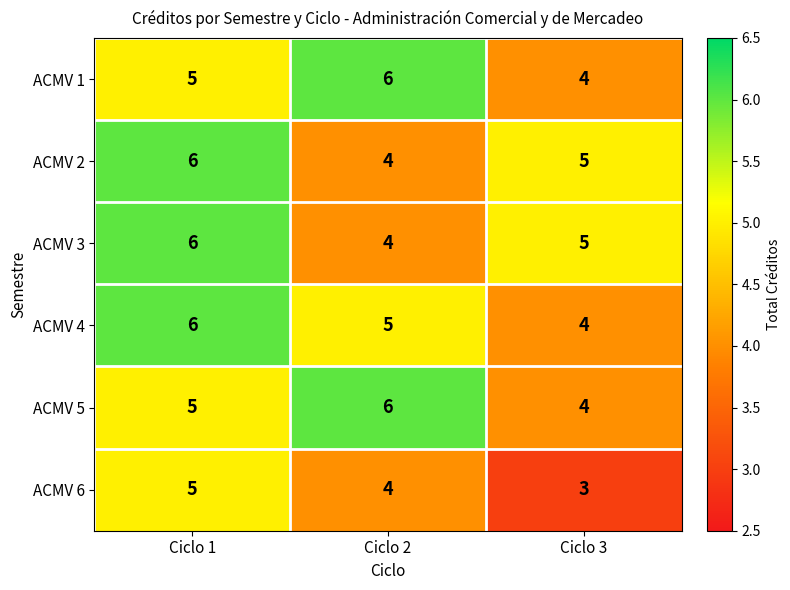

What is the average value of the ACMV 2 series?

5